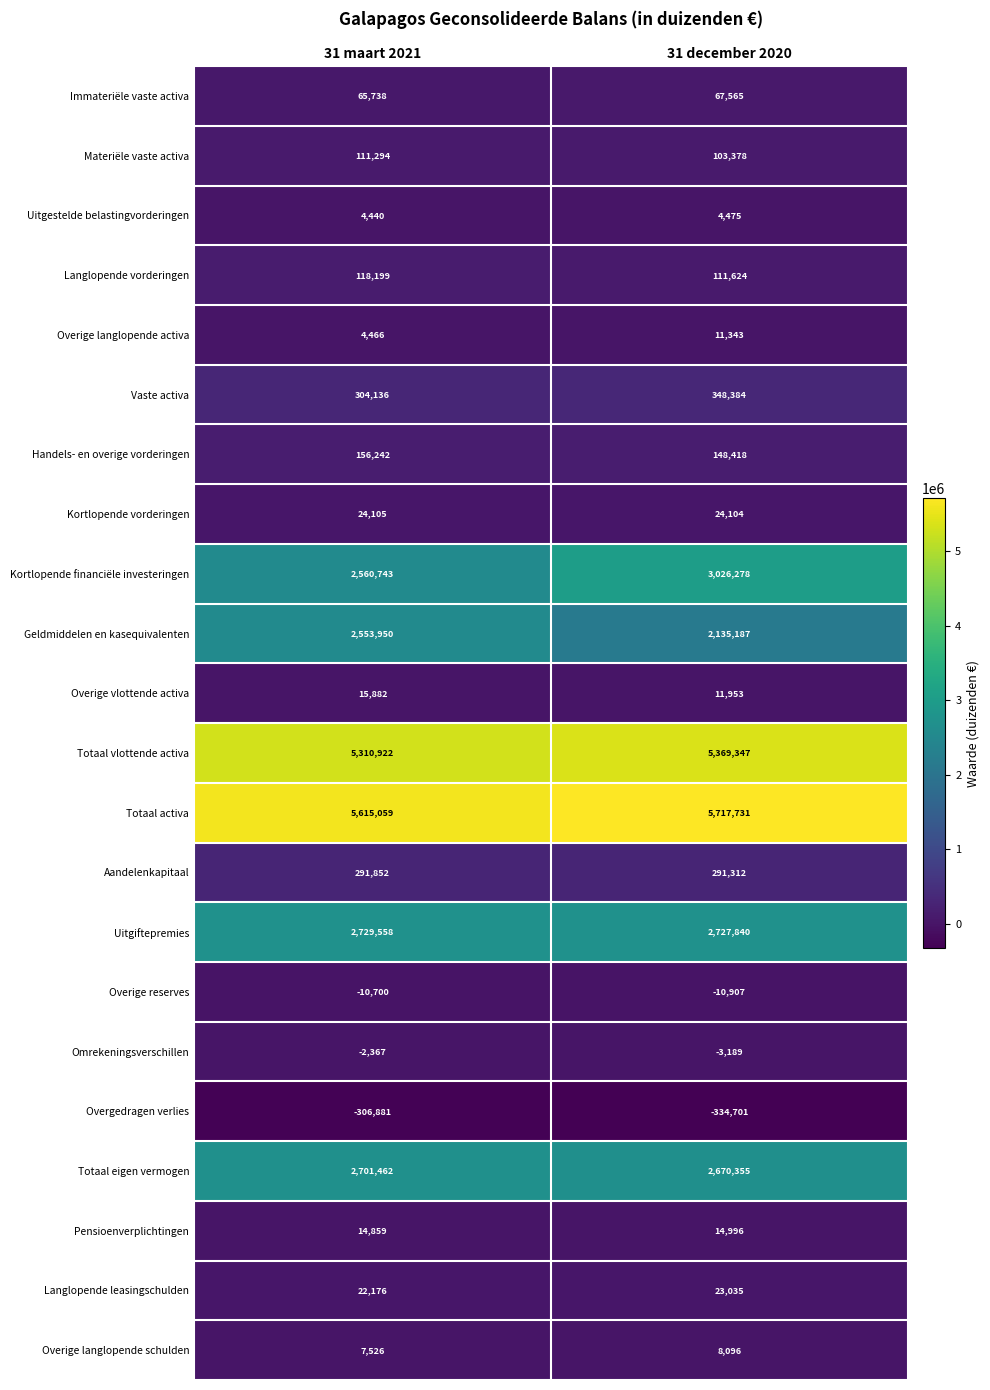

Which series changed the most between 31 maart 2021 and 31 december 2020?

Kortlopende financiële investeringen